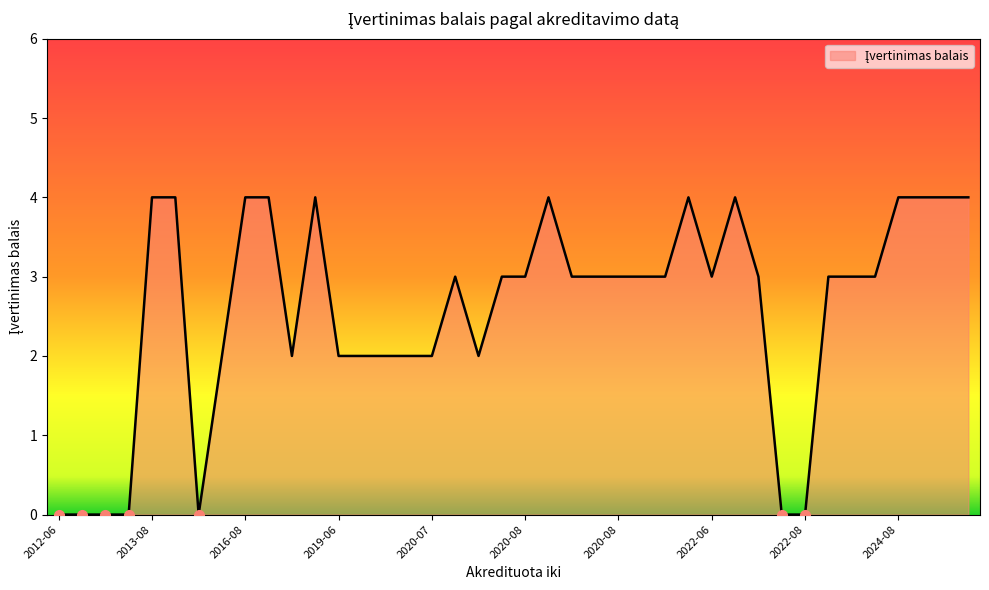

What is the maximum value shown in the chart?

4